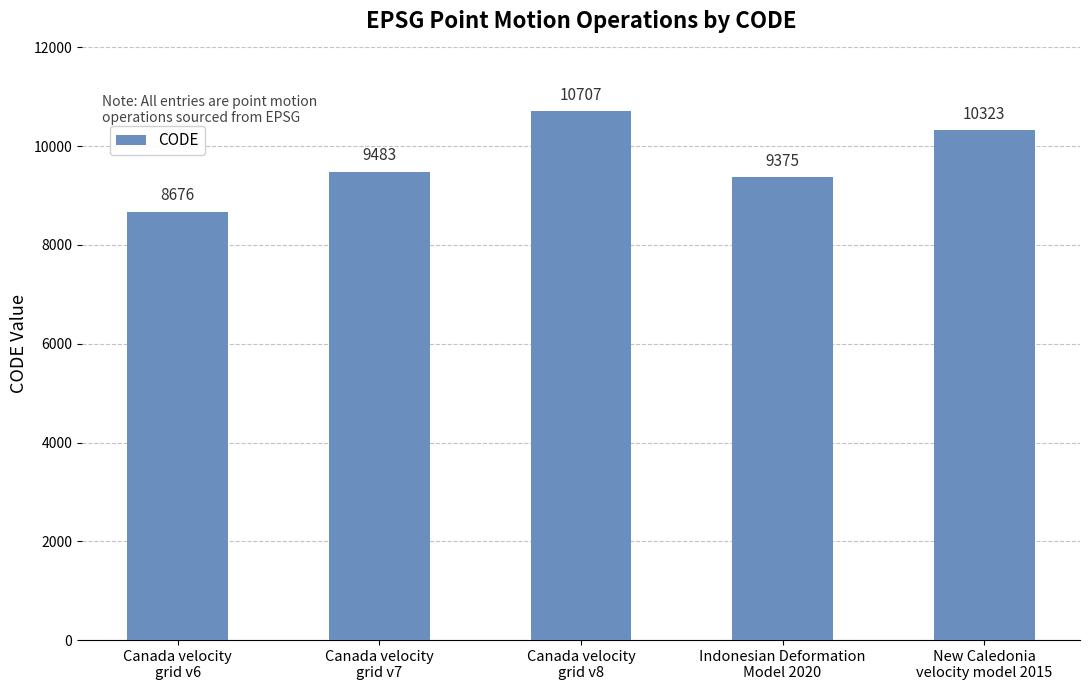

Where is the data nearest to the value 9691?

Canada velocity
grid v7